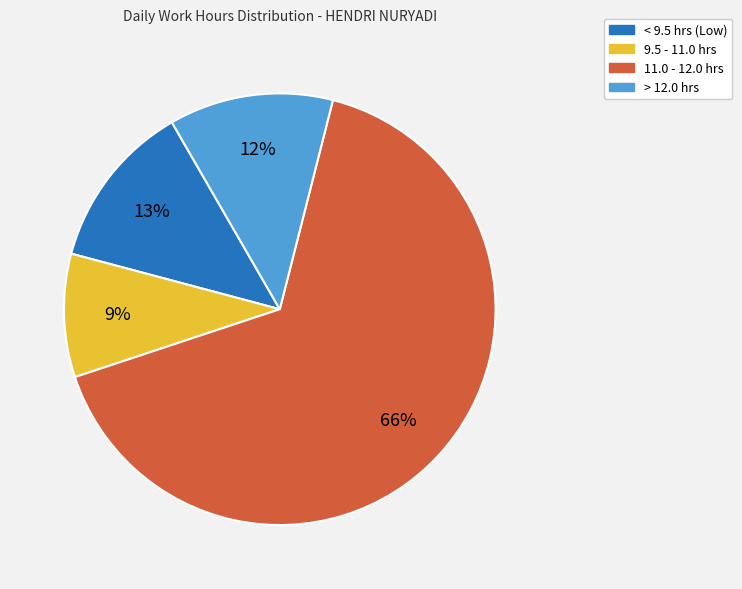

To the nearest percent, what is the difference between the largest and smallest slice percentages?

57%